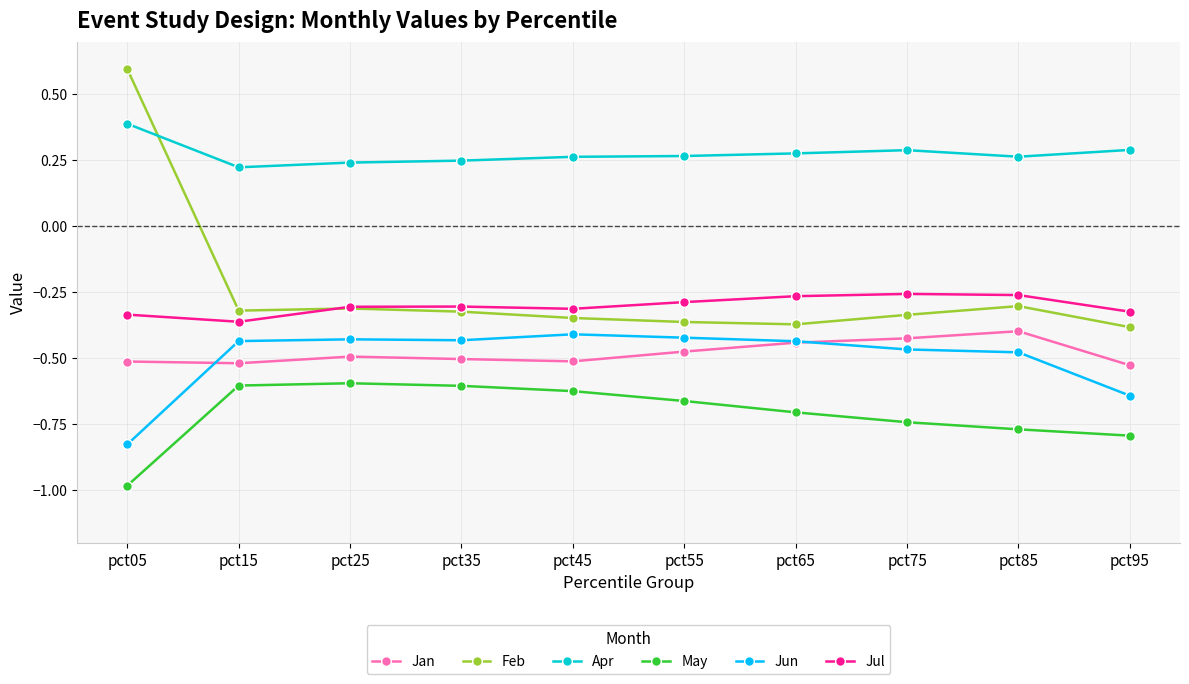

Which series has the largest total across all categories?

Apr